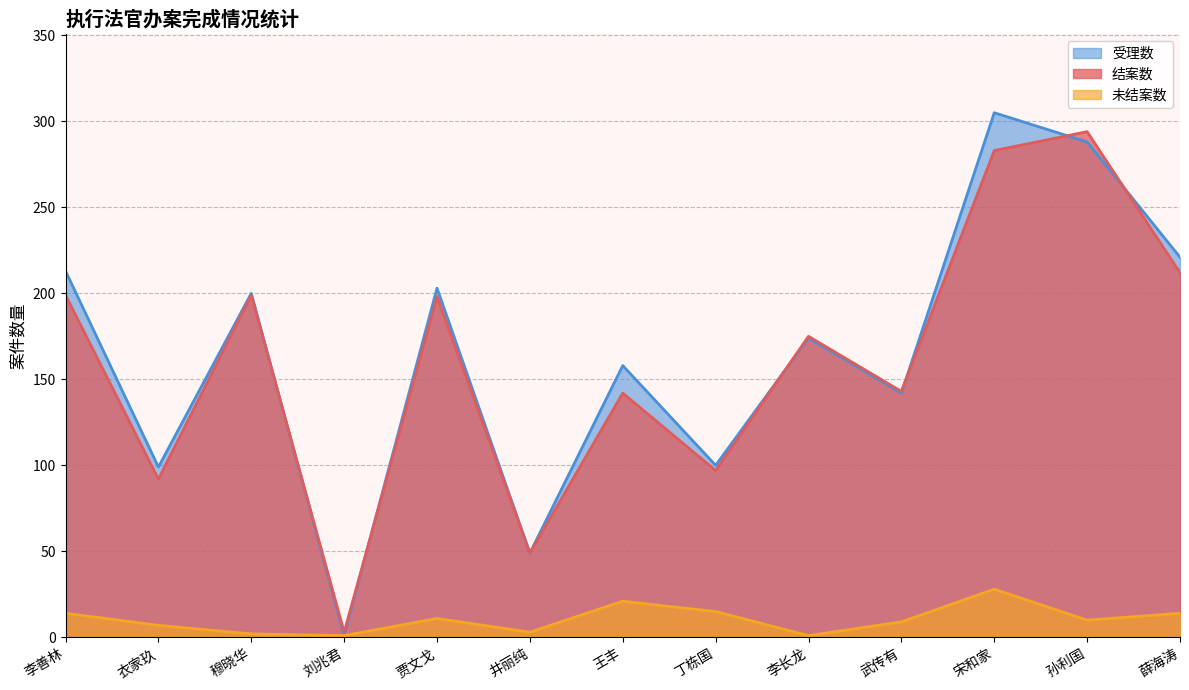

What is the value of the 未结案数 point at the 9th from the left?

1